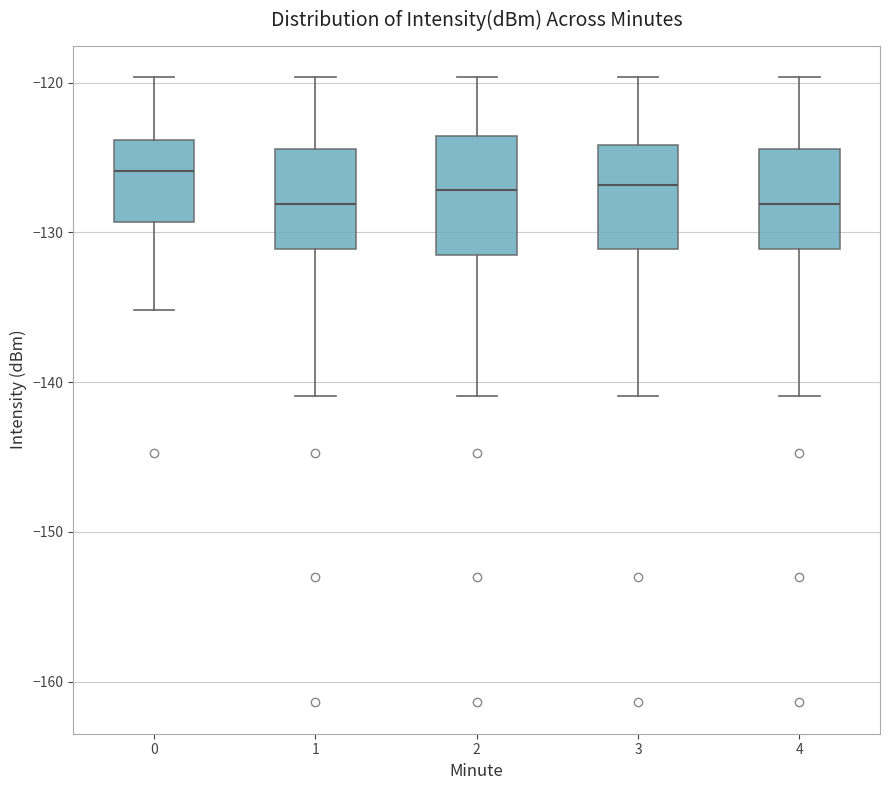

Reading left to right, transcribe this box plot: for each box, give where its median line is, the range the box spans, and where its two whiskers end, as read against the y-axis. The values are not printed on the chart, so give them approximately, as read against the axis.

0: median -126, box -129 to -124, whiskers -135 to -120
1: median -128, box -131 to -124, whiskers -141 to -120
2: median -127, box -131 to -124, whiskers -141 to -120
3: median -127, box -131 to -124, whiskers -141 to -120
4: median -128, box -131 to -124, whiskers -141 to -120